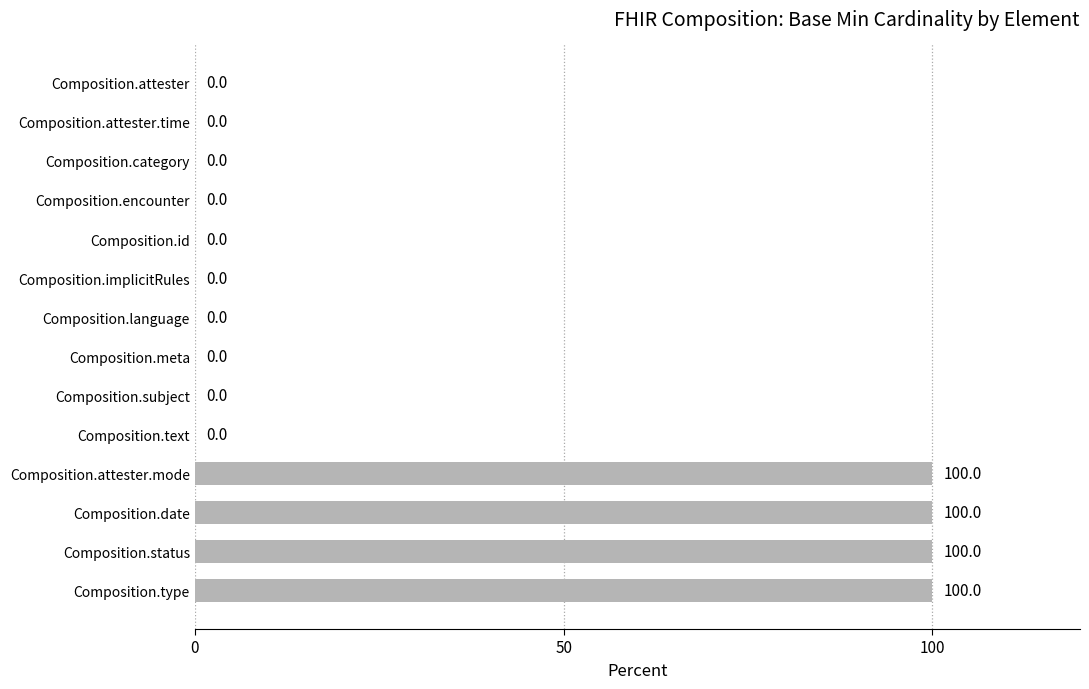

Is it true that the value at Composition.implicitRules is 0?

True